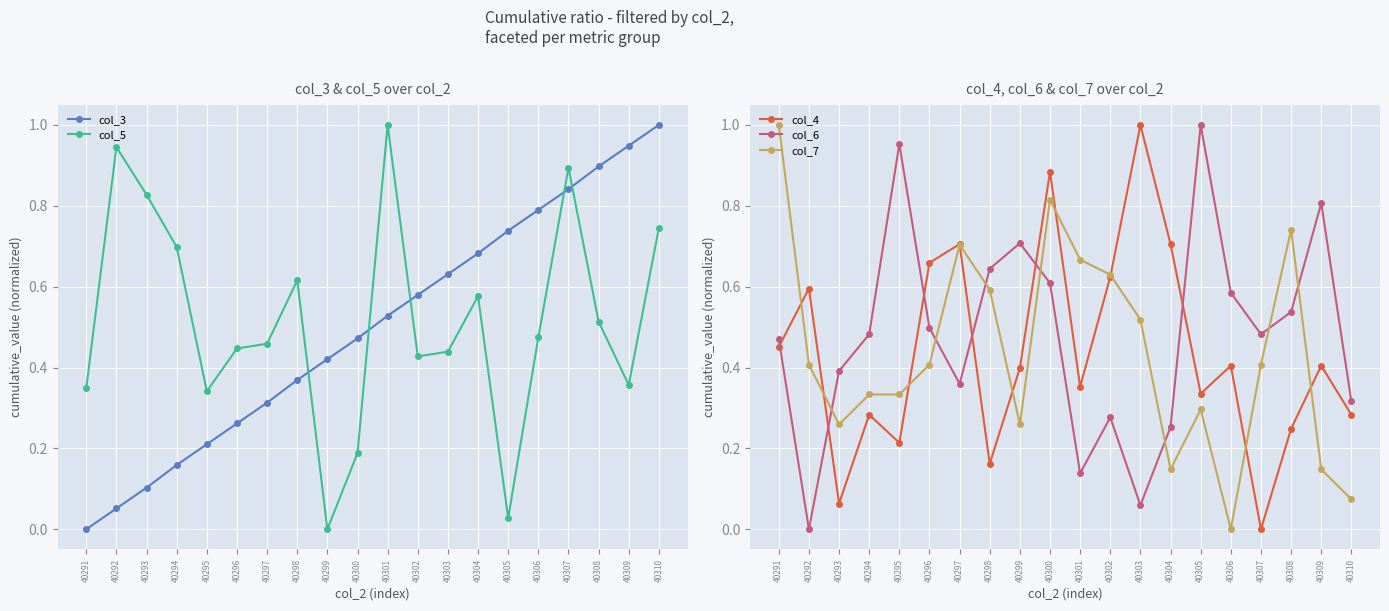

Which series ends up on top after the final intersection of col_3 and col_6?

col_3